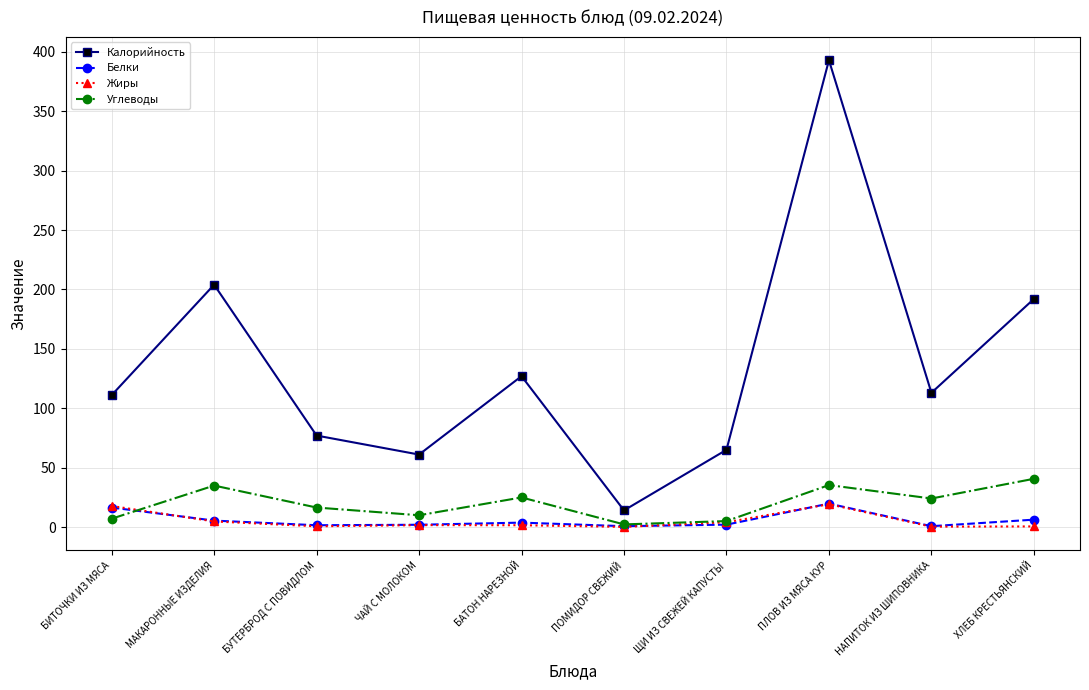

At which category does the chart reach its peak across all series?

ПЛОВ ИЗ МЯСА КУР